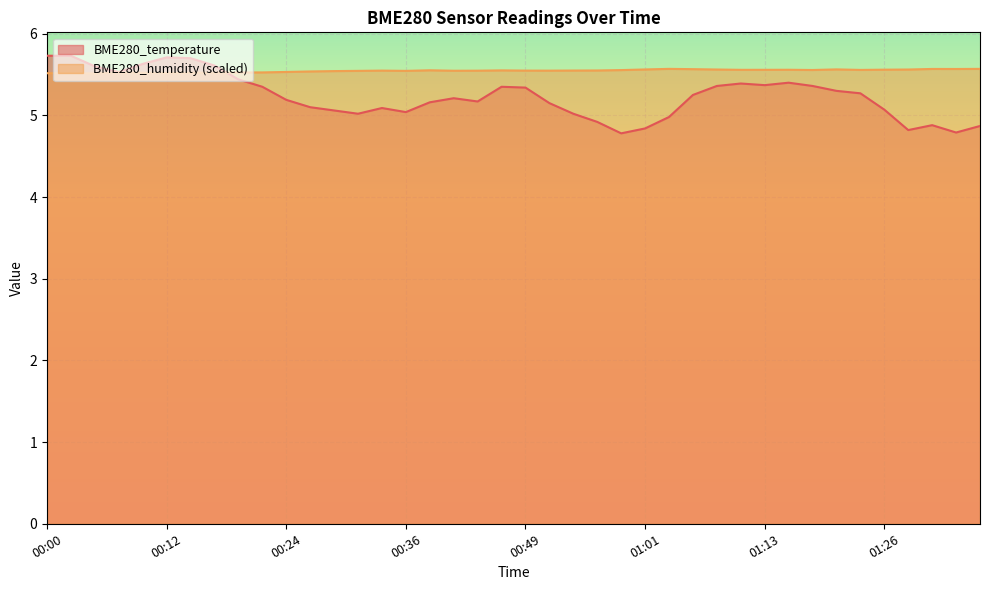

True or false: BME280_humidity has a value of 5.5 at 00:10.

True